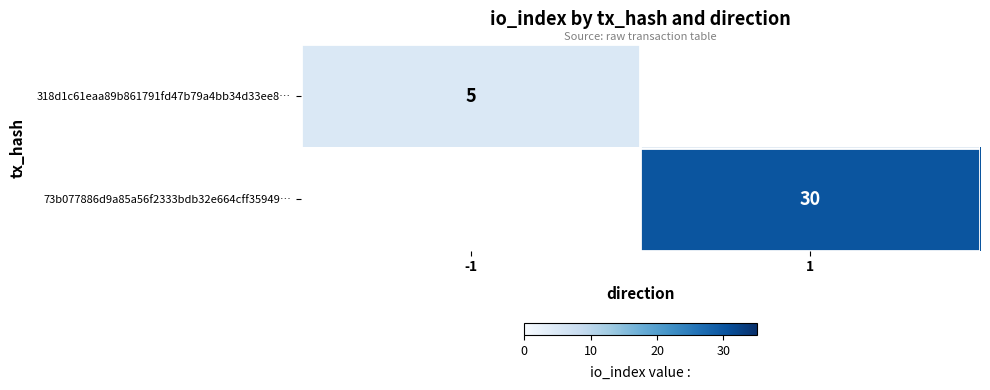

Count the number of data series in this chart.

2